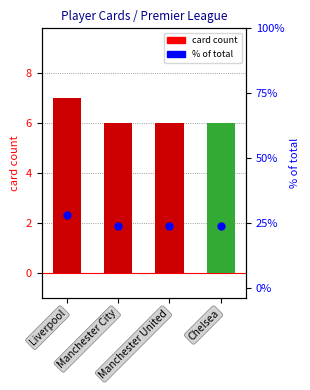

At which category is the sum across all series the highest?

Liverpool